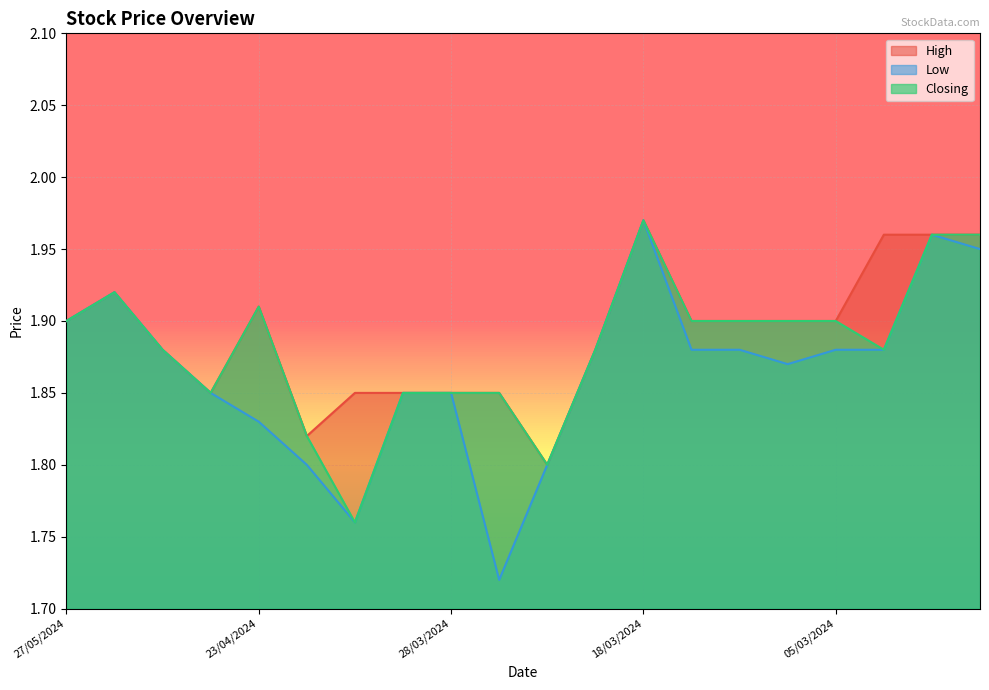

True or false: High and Low cross at least once.

False